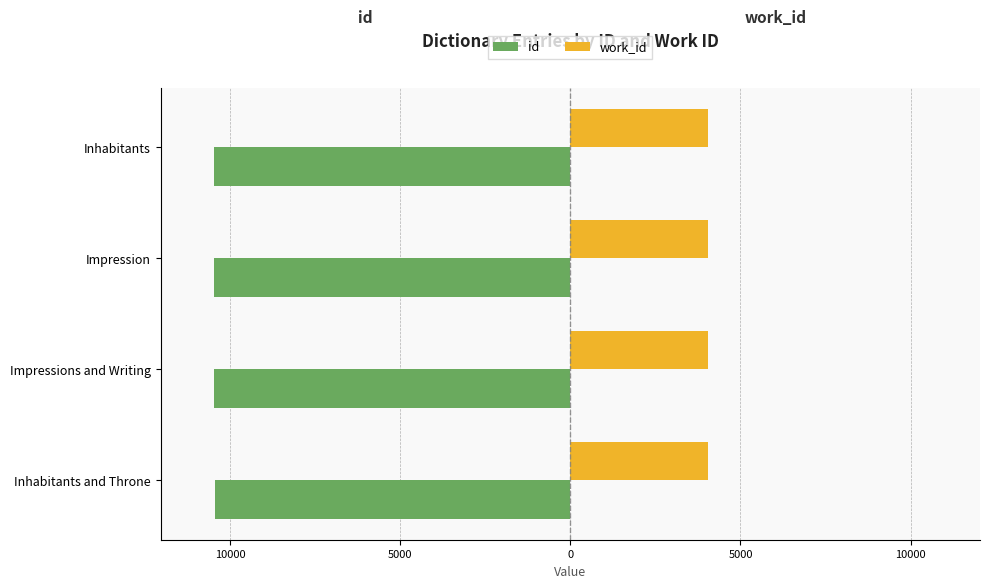

What are all the series names shown in the legend?

id, work_id